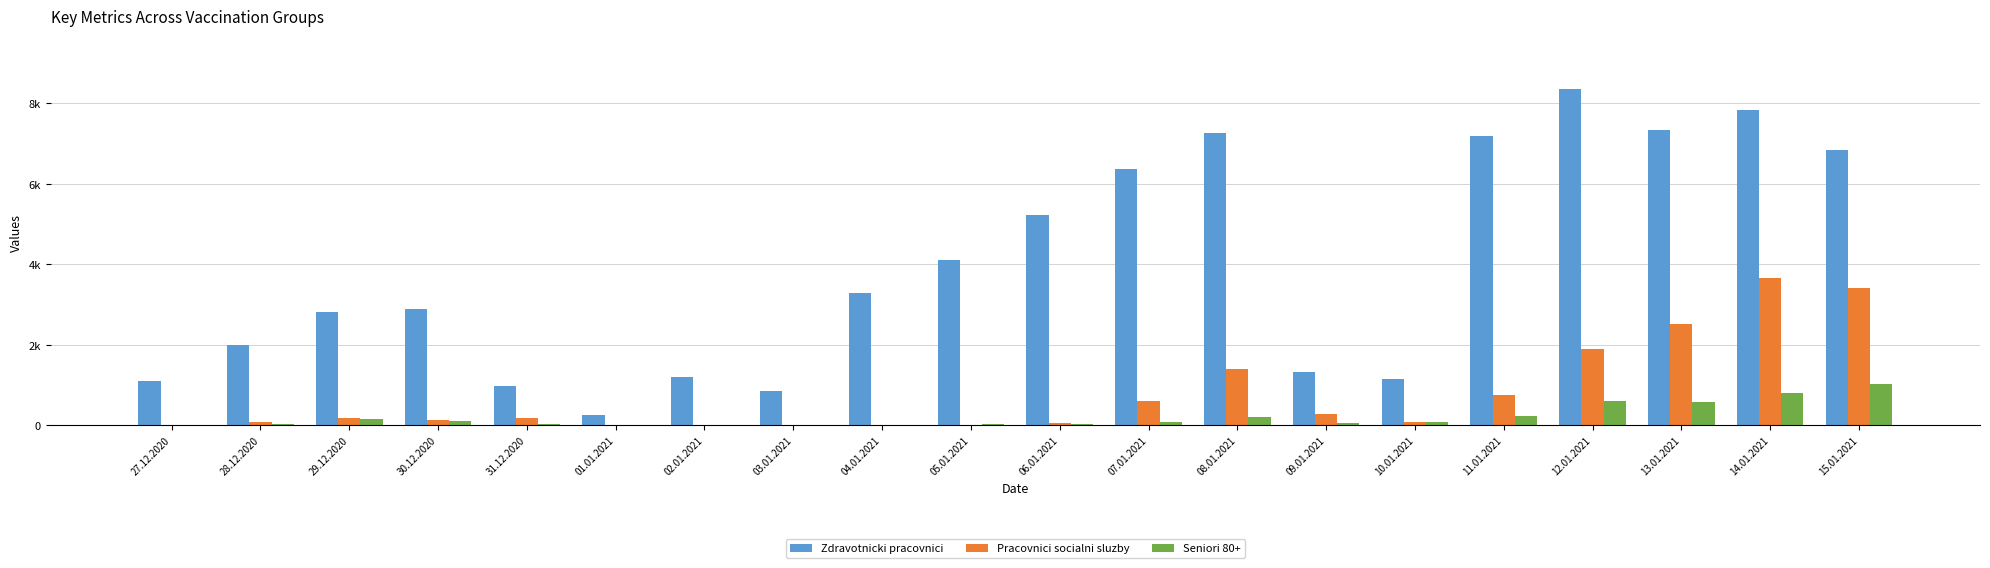

What are all the series names shown in the legend?

Zdravotnicki pracovnici, Pracovnici socialni sluzby, Seniori 80+